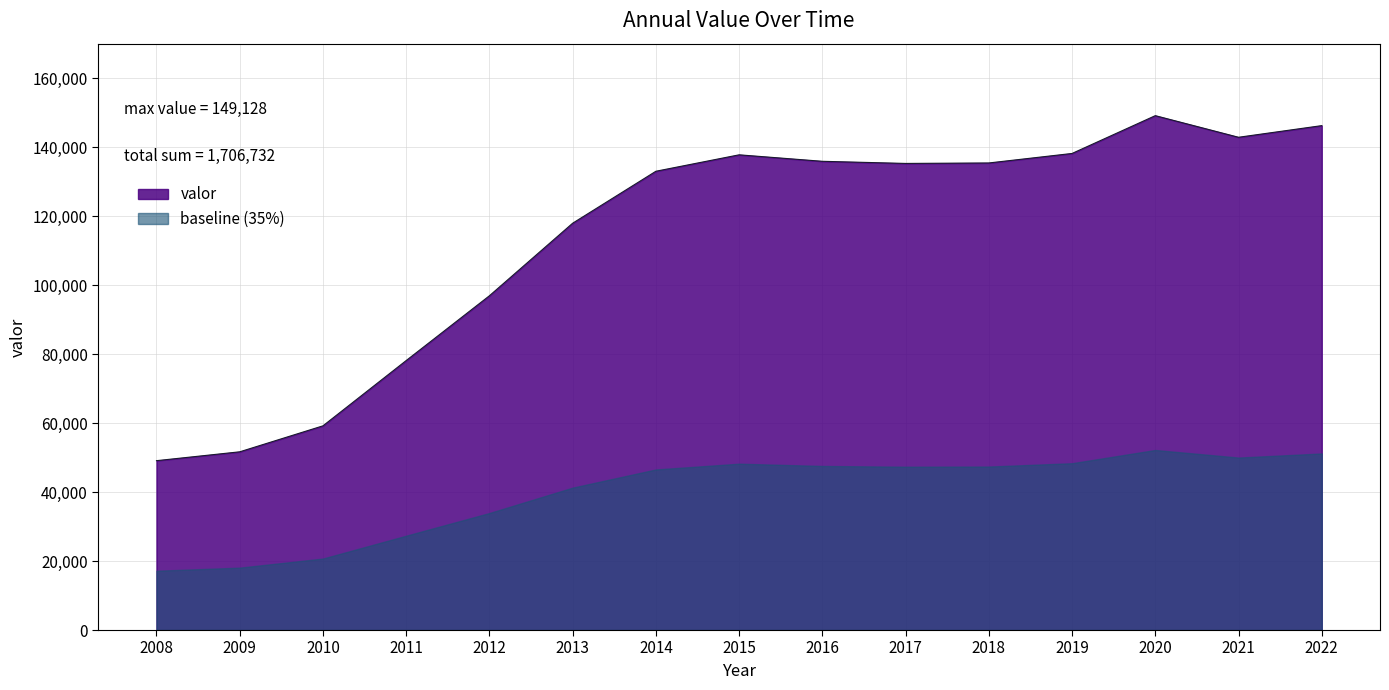

What is the maximum value shown in the chart?

149128.0